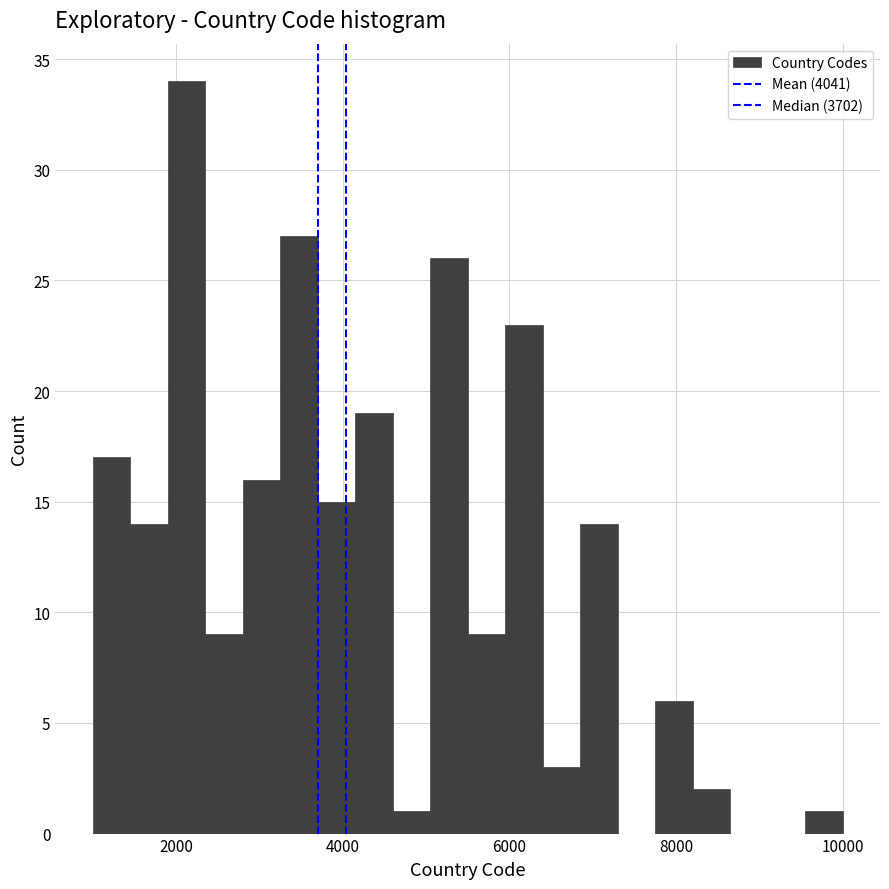

Around what value on the x-axis is the tallest bar? Give the approximate position of its centre, as read against the axis.

2200